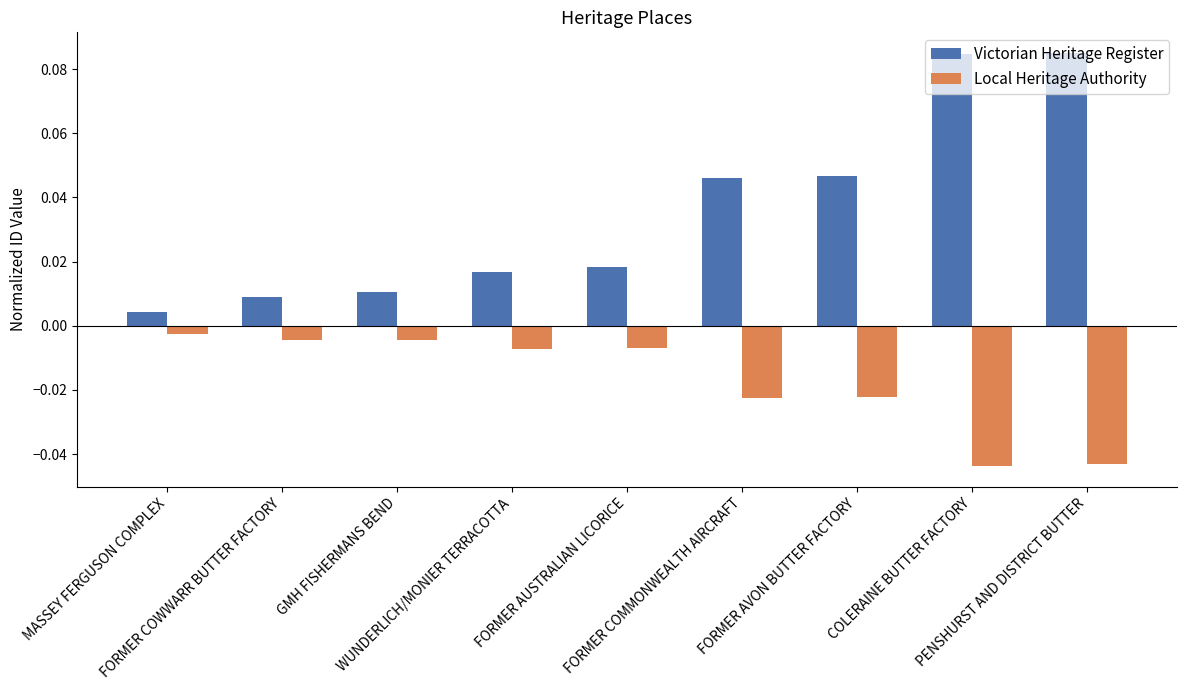

What are all the series names shown in the legend?

Victorian Heritage Register, Local Heritage Authority